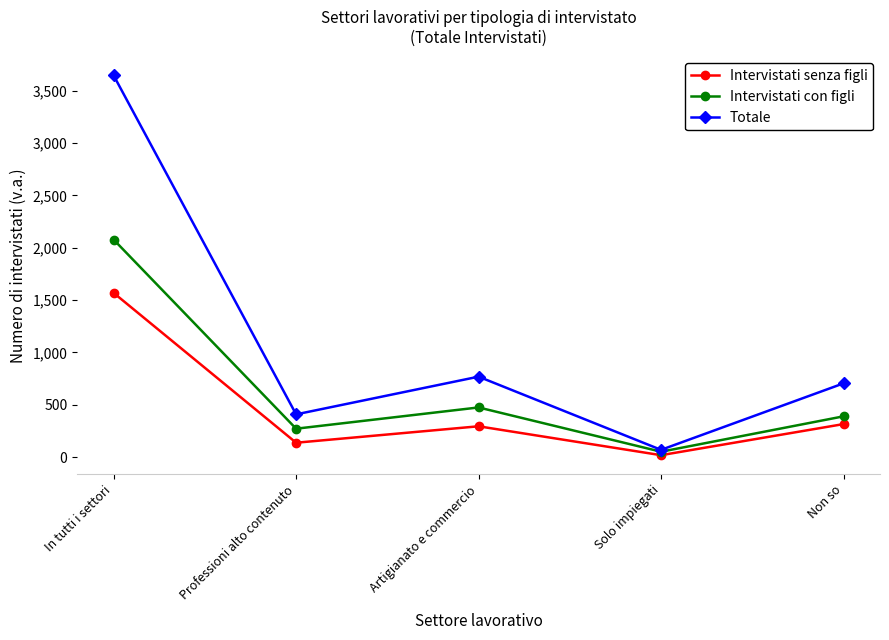

Which category has the lowest value across all series?

Solo impiegati